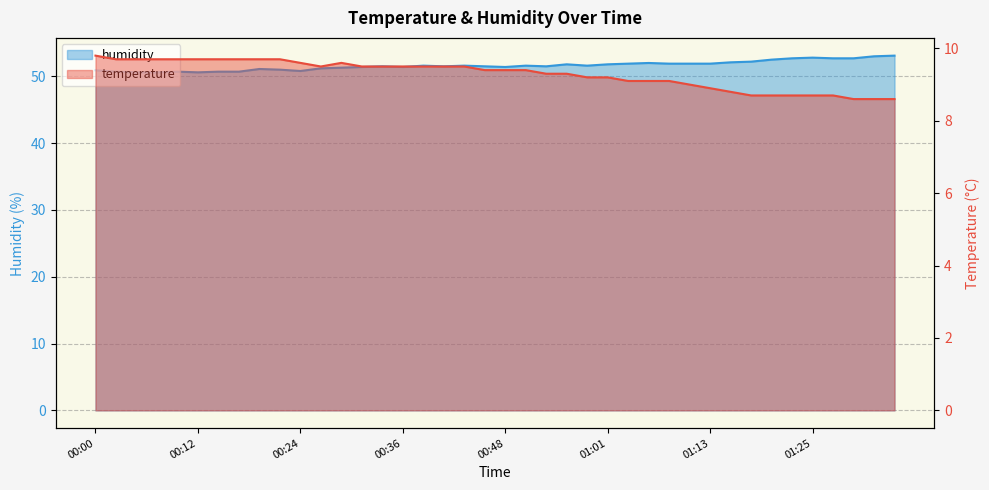

True or false: temperature and humidity cross at least once.

False